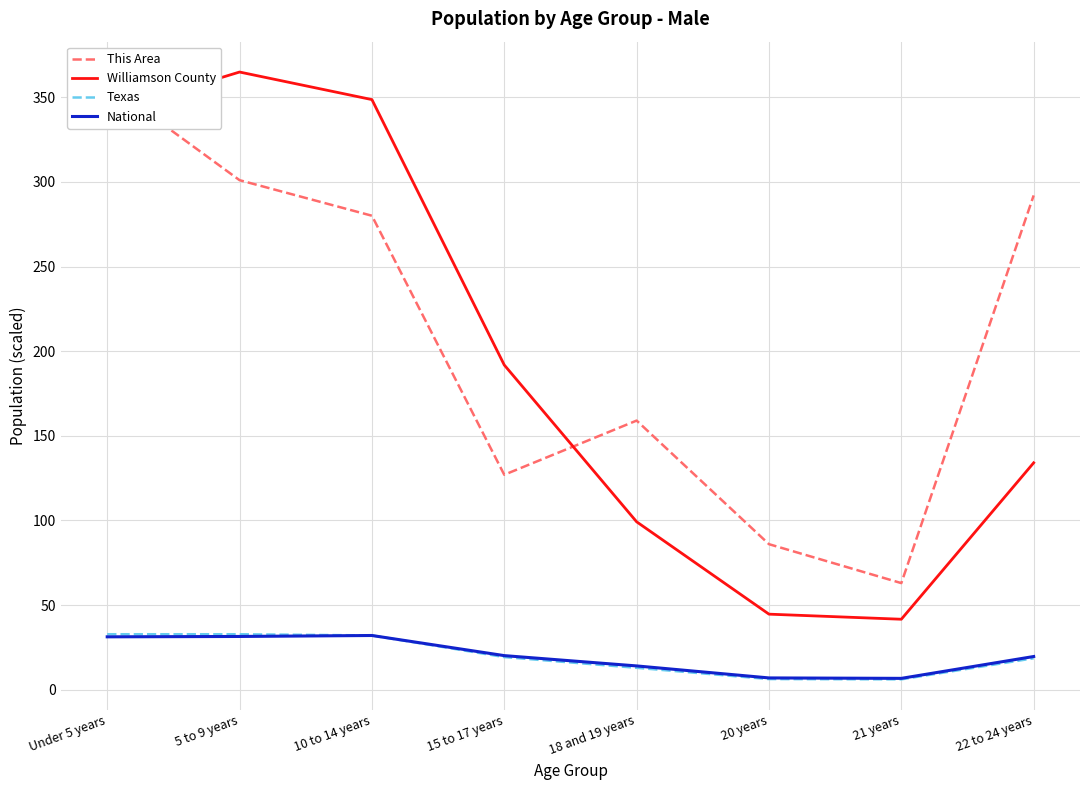

What is the difference between the maximum and minimum values in the Texas series?

26.6